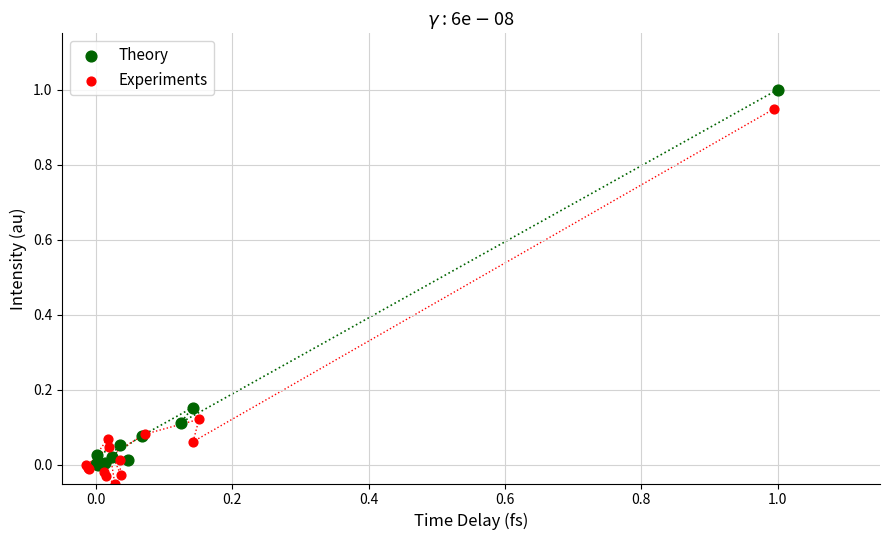

Which series reaches the maximum Y coordinate?

Theory